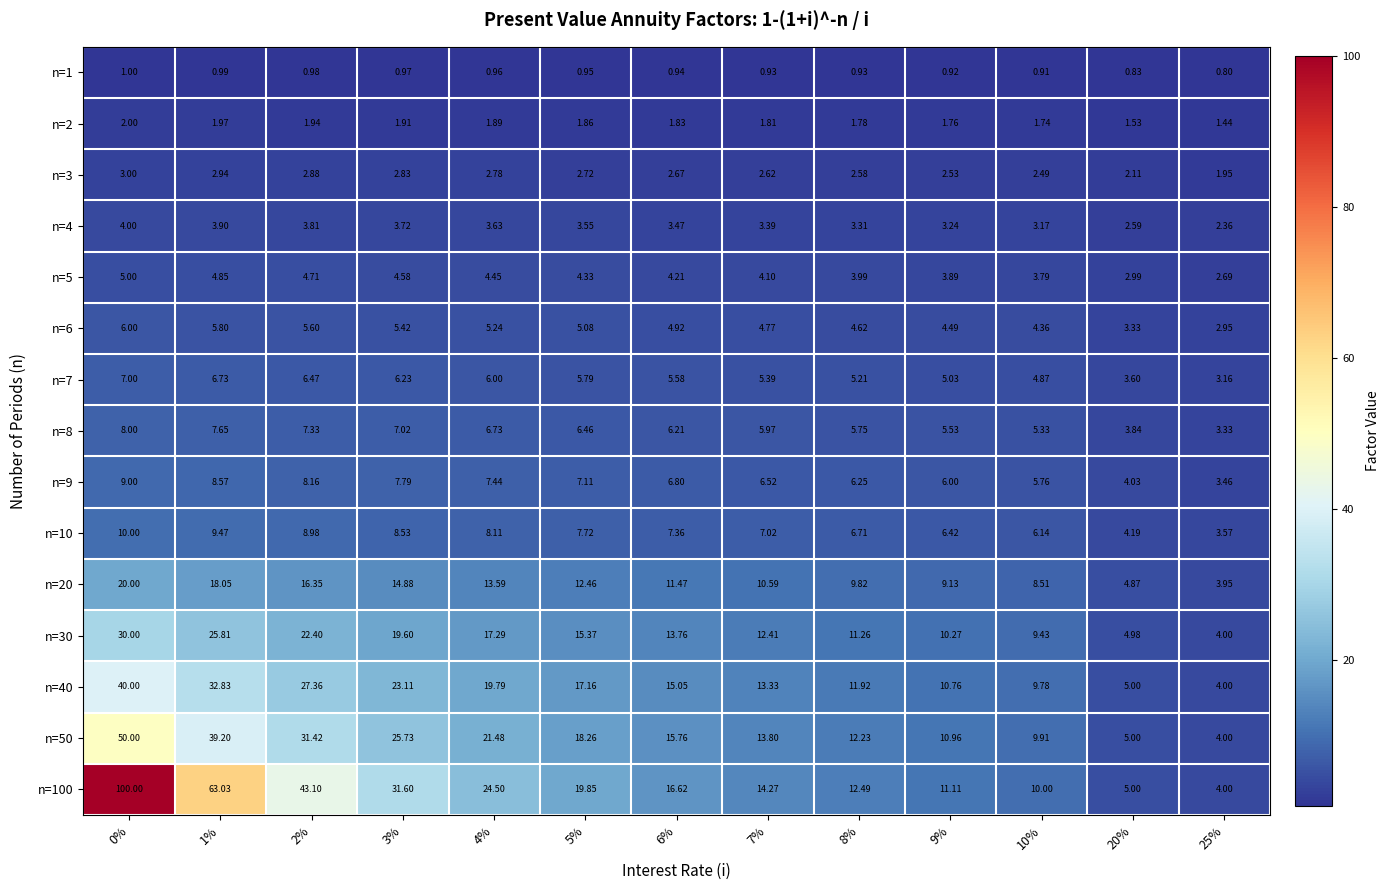

How many data points does each series have?

13